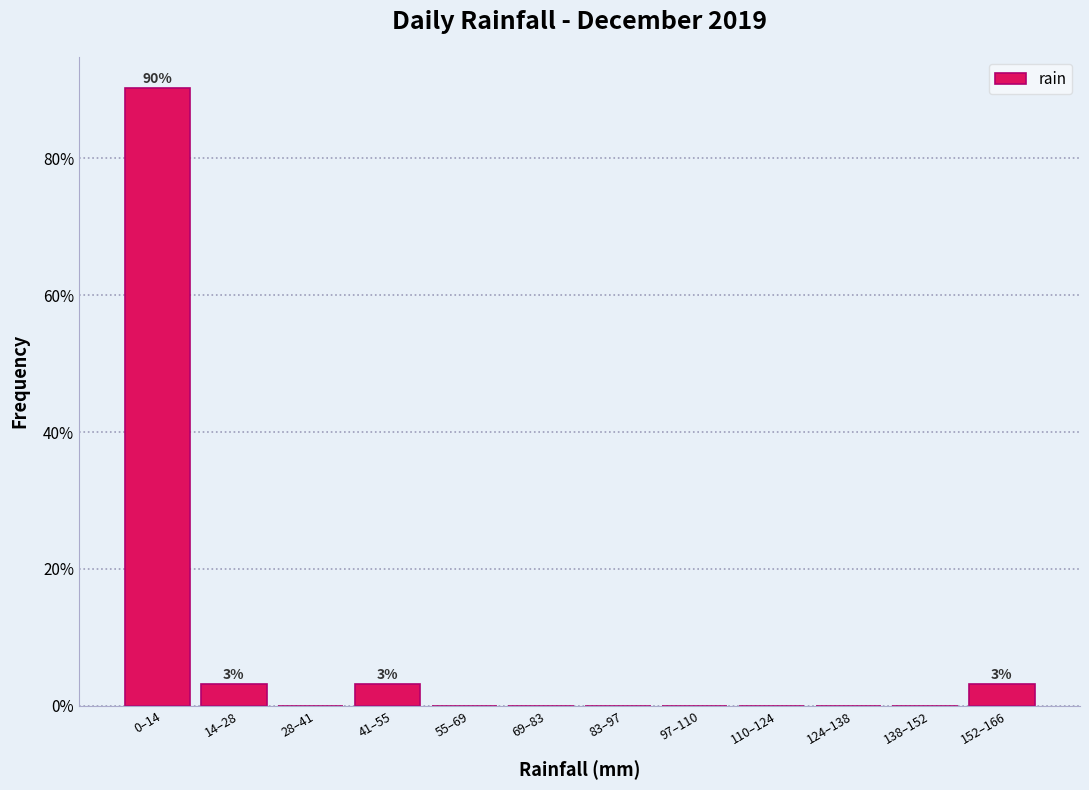

Reading left to right, list all the values displayed in this chart.

0–14=90.3	14–28=3.2	28–41=0.0	41–55=3.2	55–69=0.0	69–83=0.0	83–97=0.0	97–110=0.0	110–124=0.0	124–138=0.0	138–152=0.0	152–166=3.2